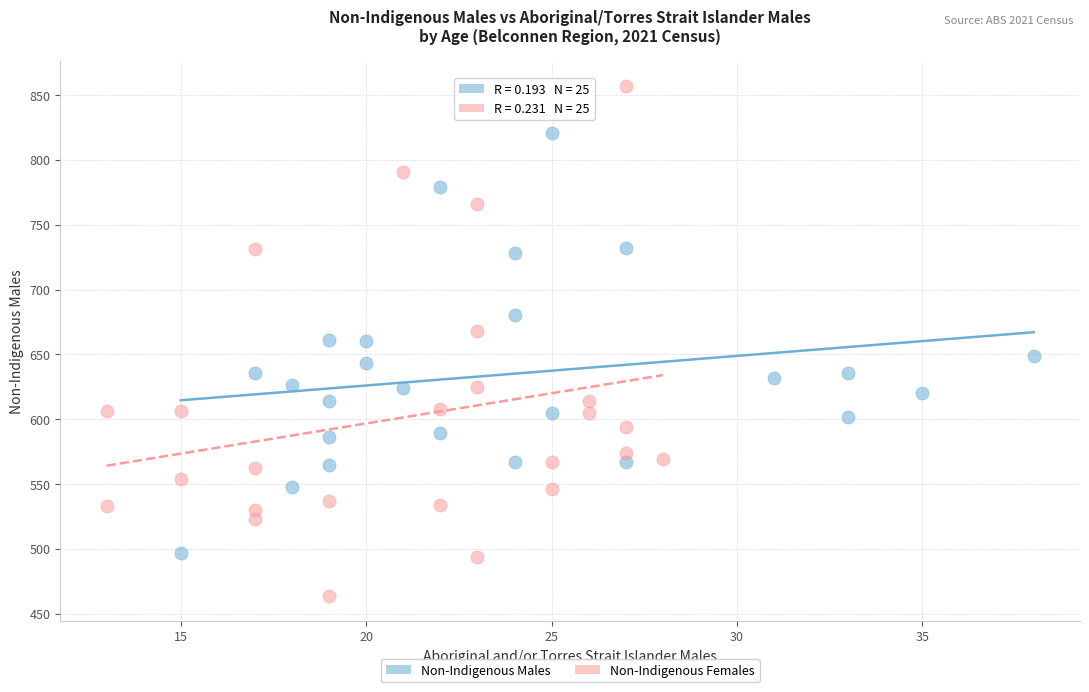

What are all the series names shown in the legend?

Non-Indigenous Males, Non-Indigenous Females